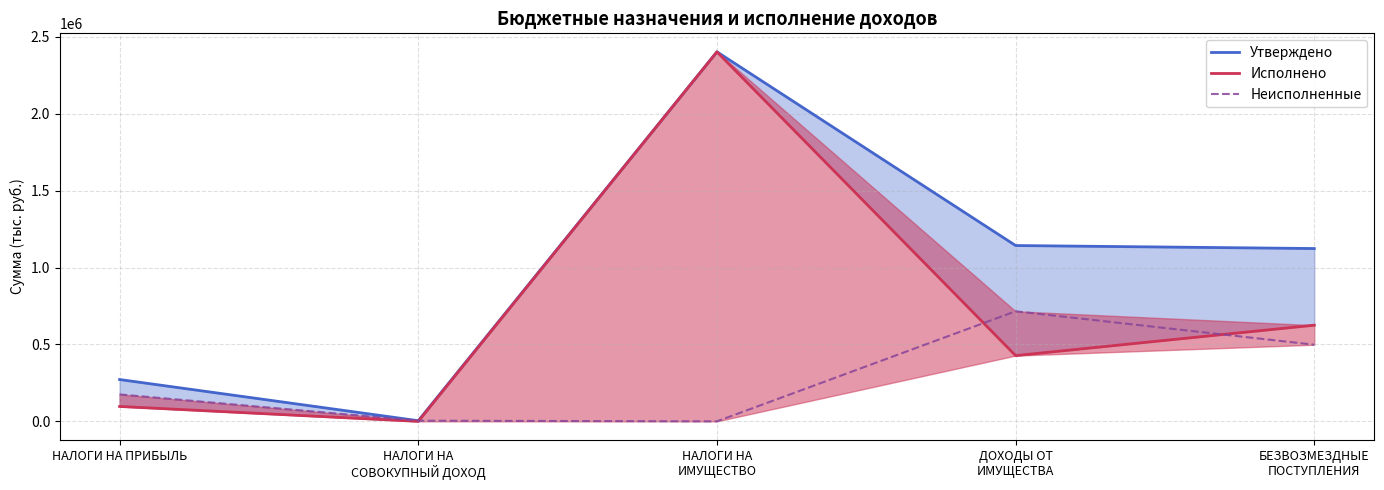

Reading left to right, list all the values displayed in this chart.

Утверждено: 271977.2	4242.0	2402300.0	1143000.0	1123477.0
Исполнено: 96858.1	0.0	2402107.6	427503.8	625304.8
Неисполненные: 175119.1	4242.0	192.4	715496.2	498172.2